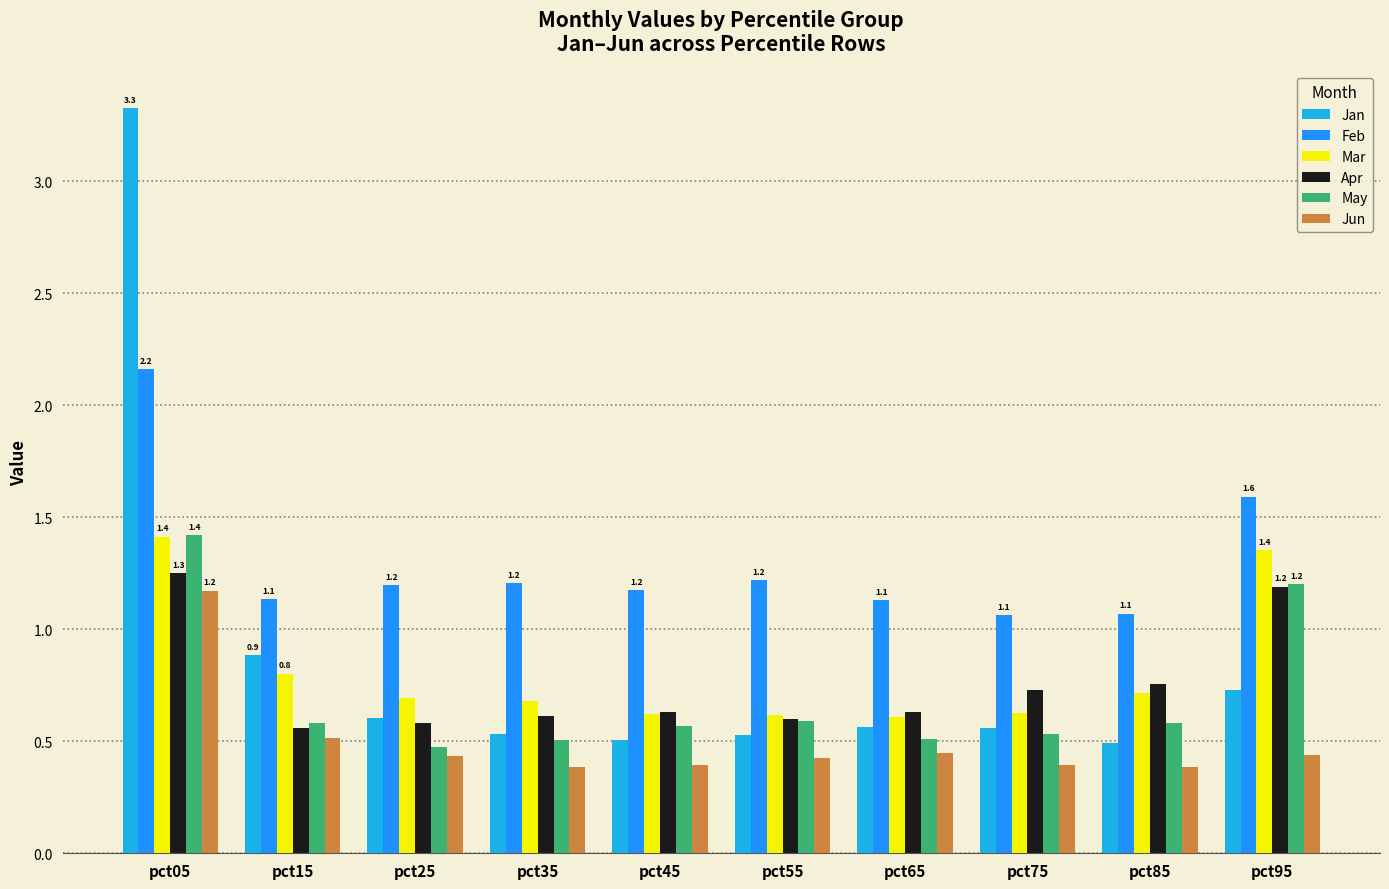

What is the minimum value for Feb?

1.1